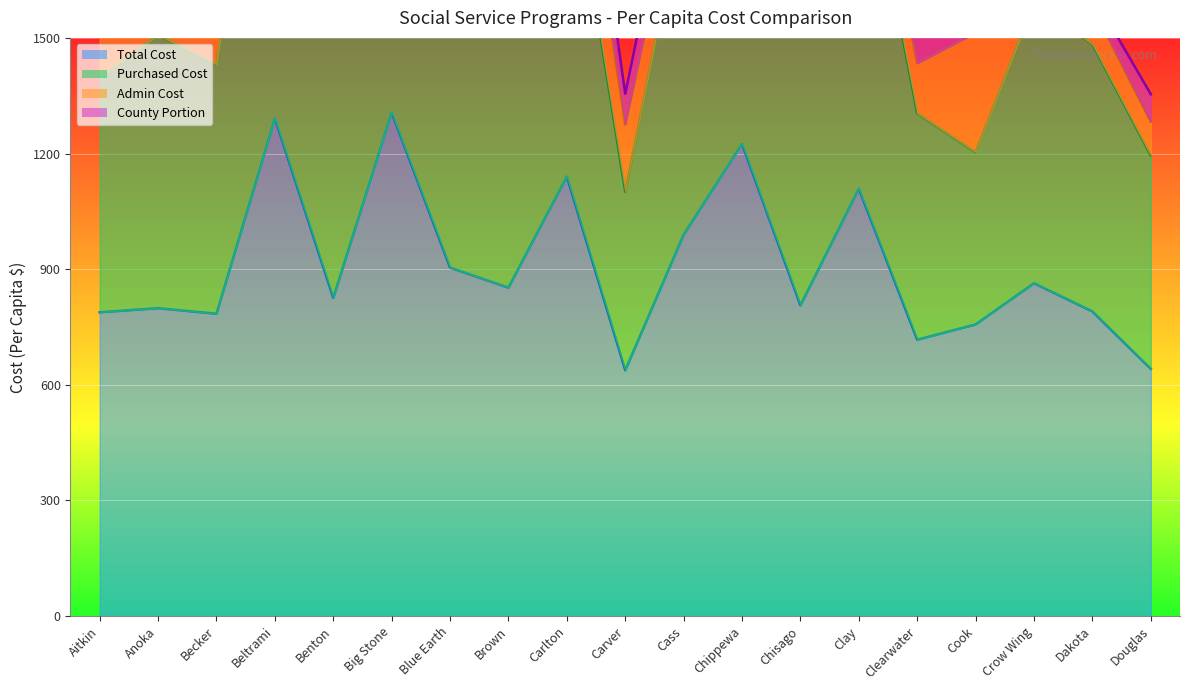

The Purchased Cost series shows 1508.4 at Chisago. True or false?

True